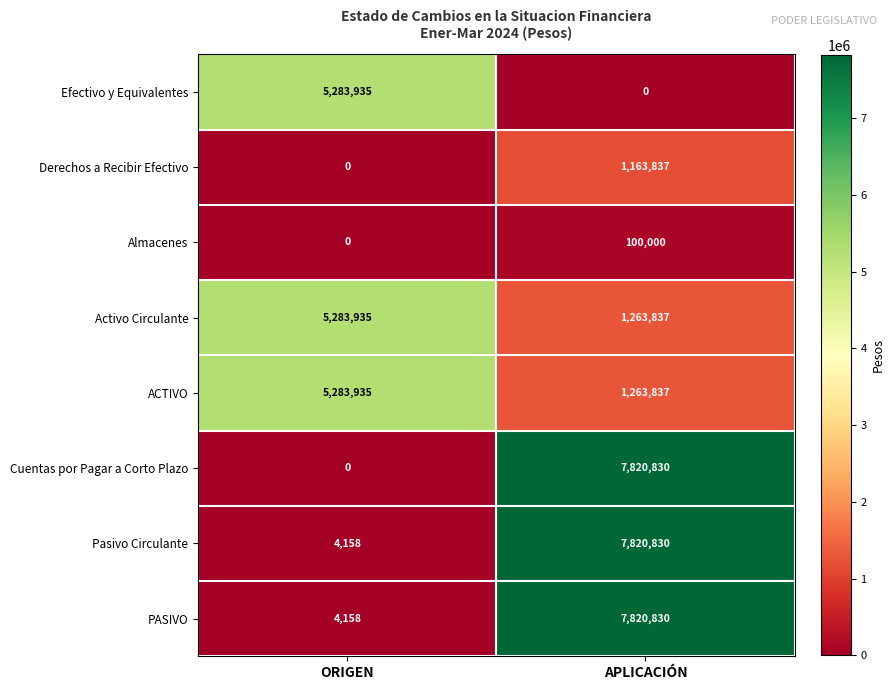

At which category is the sum across all series the highest?

APLICACIÓN